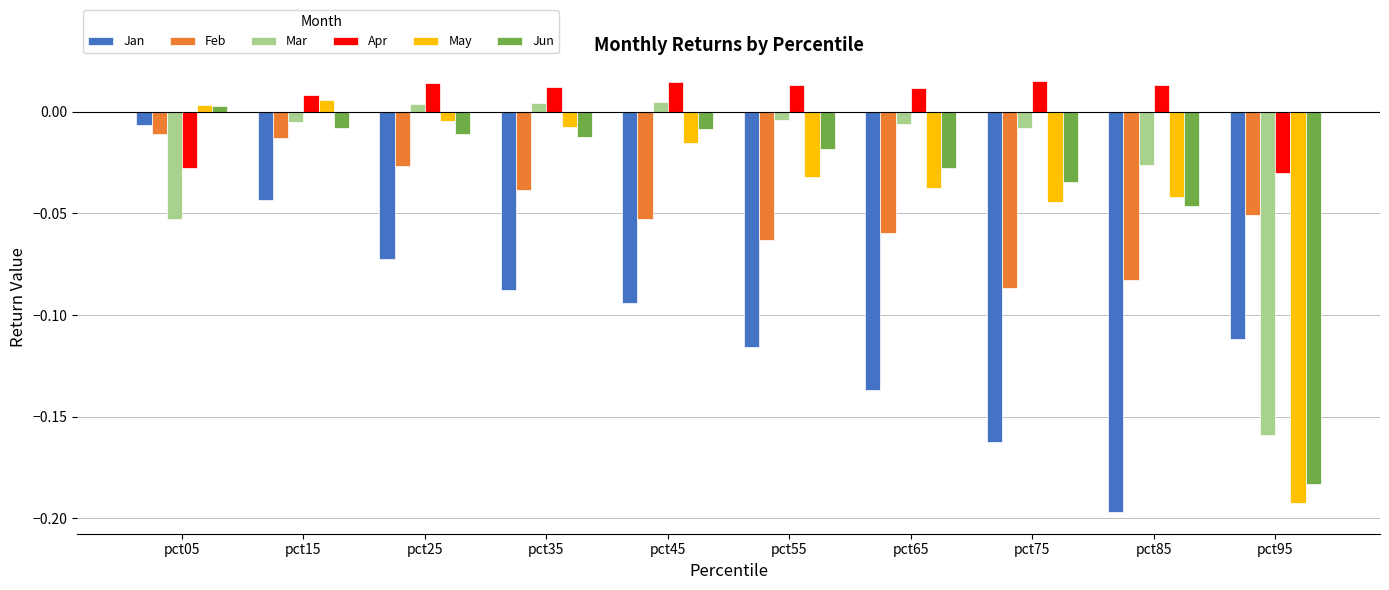

How many values in the Mar series exceed 0?

3